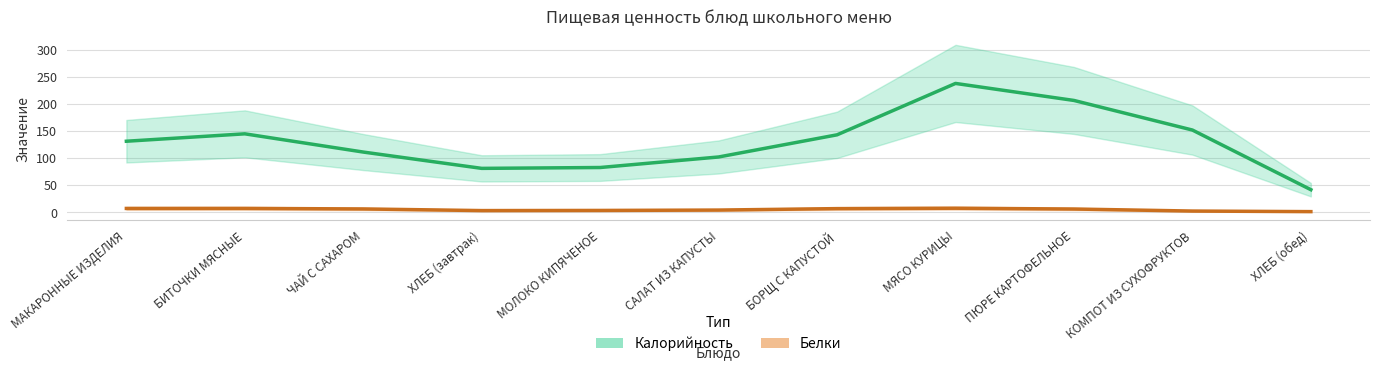

The Калорийность series shows 111.0 at ЧАЙ С САХАРОМ. True or false?

True